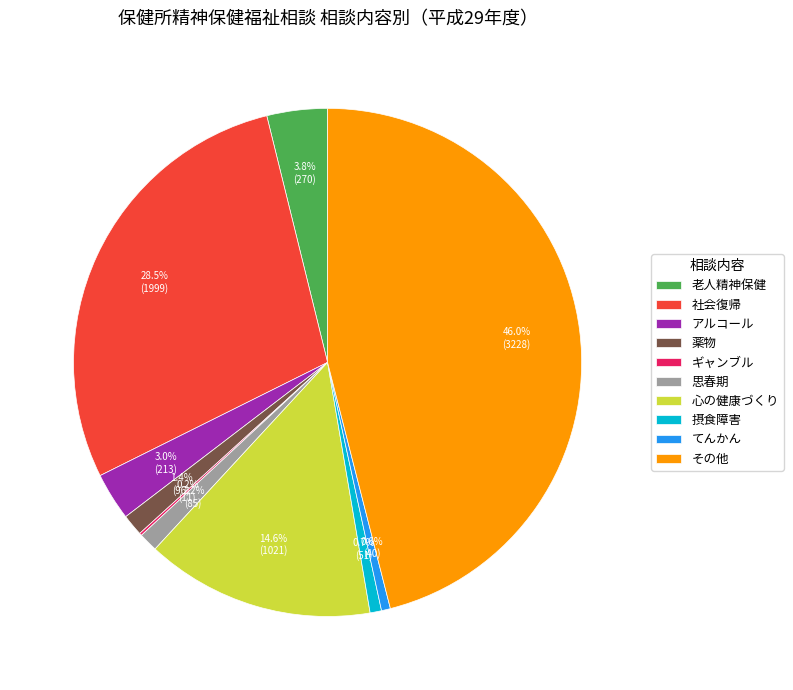

Does 心の健康づくり account for over 50% of the chart?

No